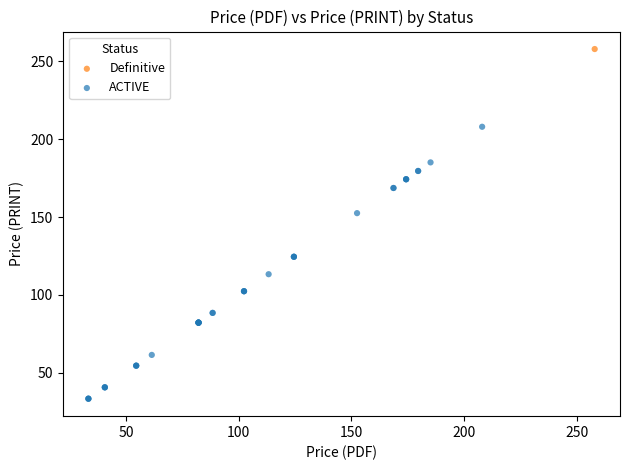

What are all the series names shown in the legend?

Definitive, ACTIVE